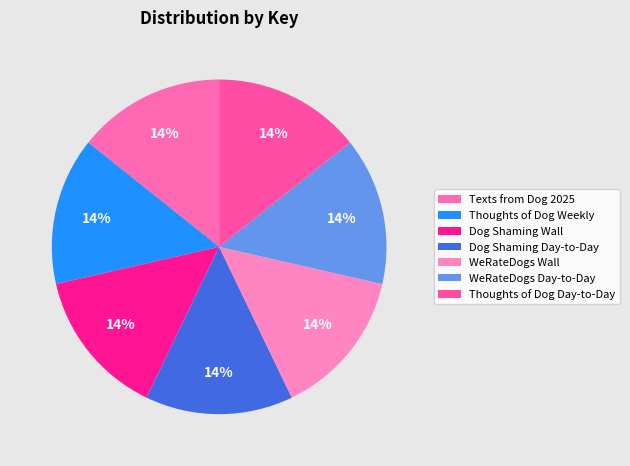

To the nearest percent, what portion does Thoughts of Dog Weekly represent?

14%